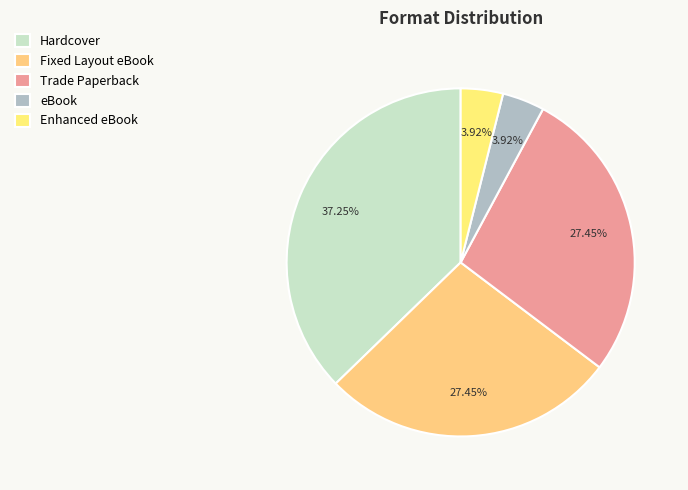

To the nearest percent, what is the average slice percentage?

20%